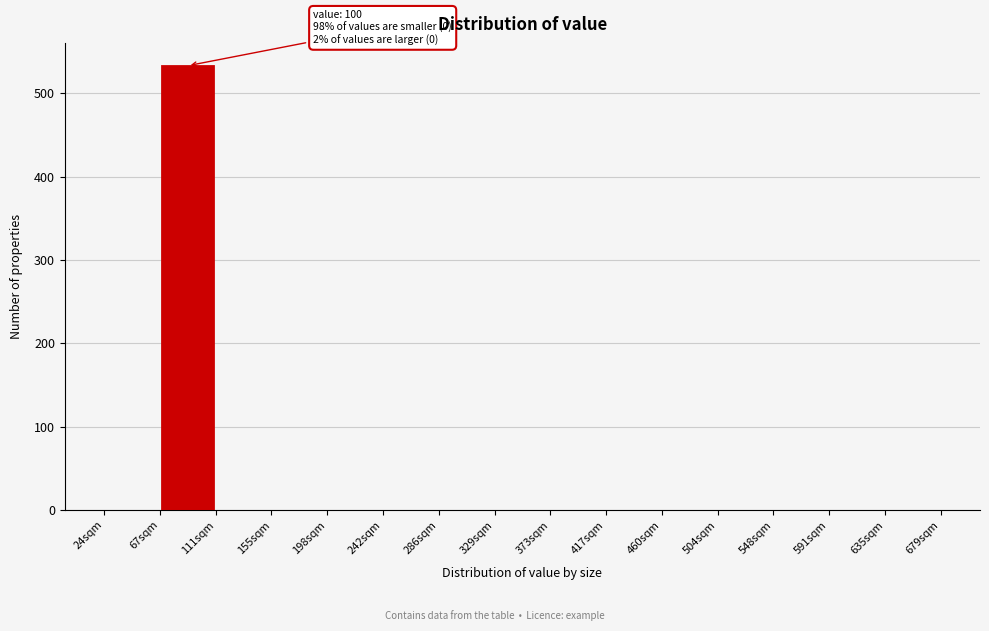

Over which range of the x-axis is the bar tallest?

70 to 110